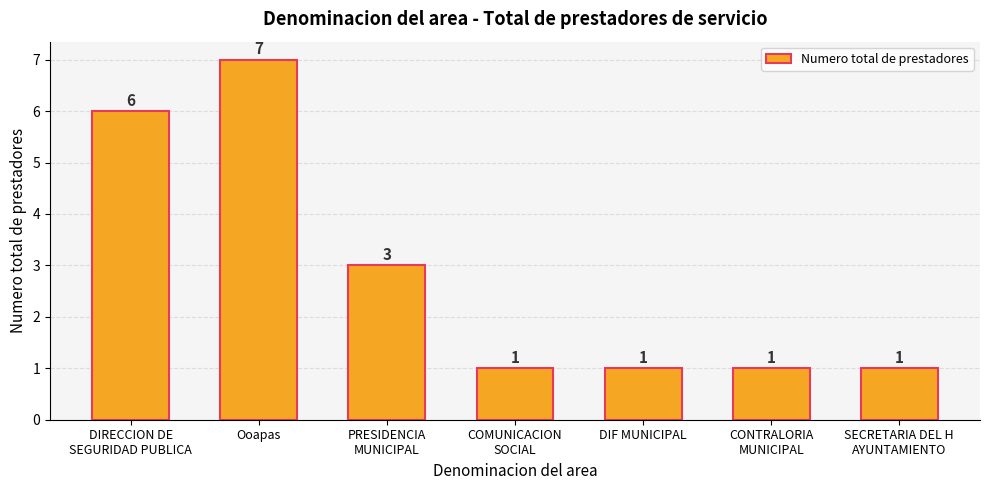

The chart shows a value of 1 at SECRETARIA DEL H
AYUNTAMIENTO. True or false?

True